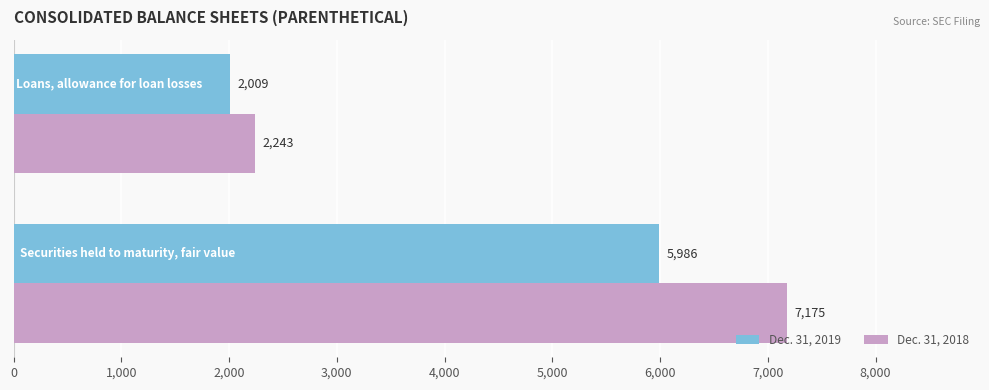

Which series has the largest total across all categories?

Dec. 31, 2018